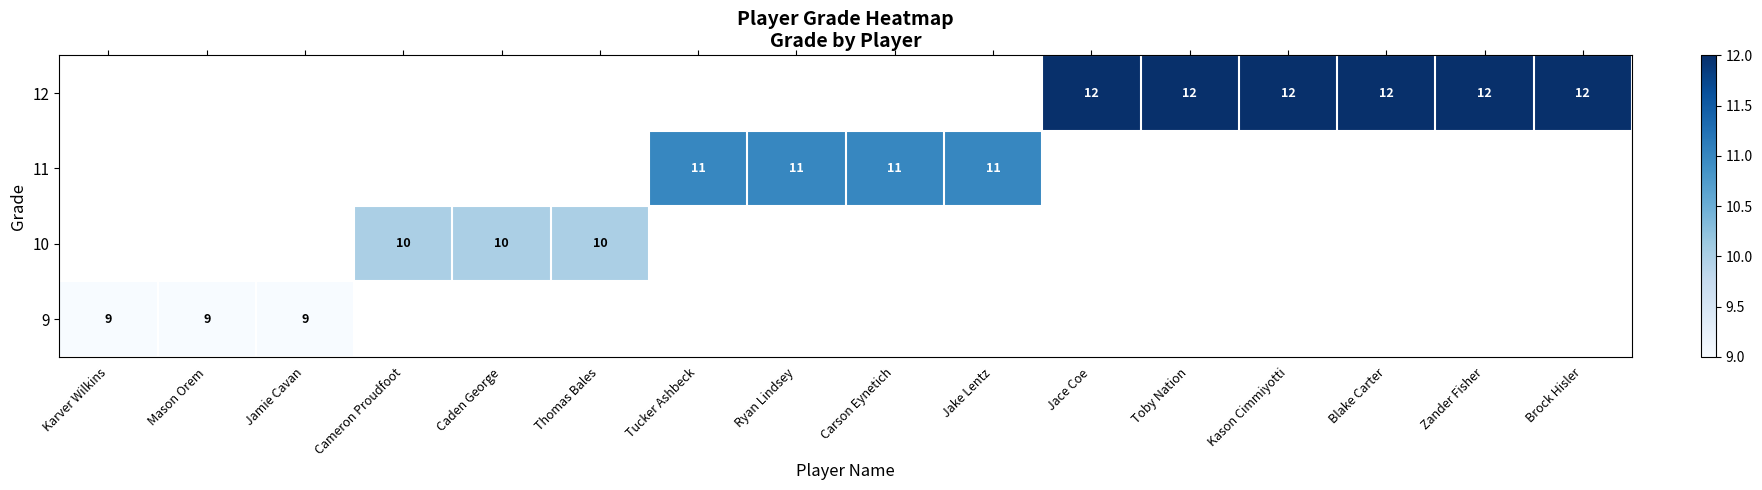

Is it true that 11 equals 11 at Carson Eynetich?

True